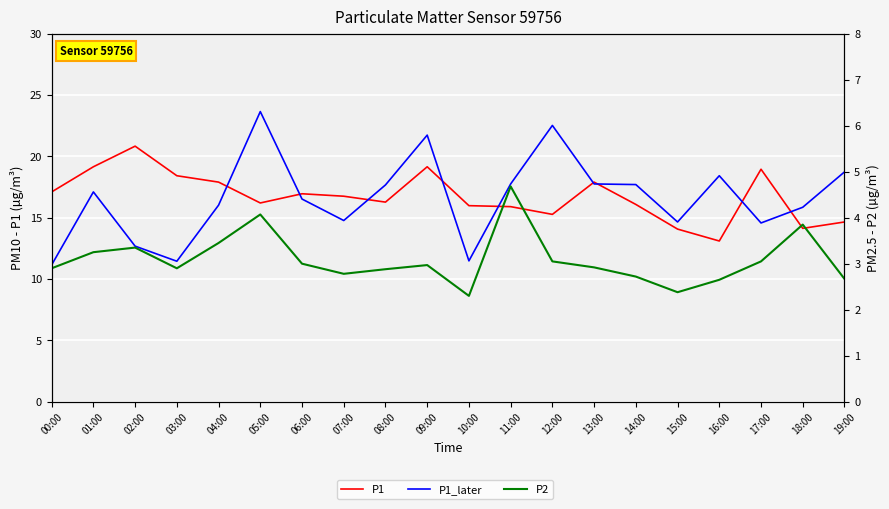

What is the difference between the P2 values at 19:00 and 12:00?

0.4